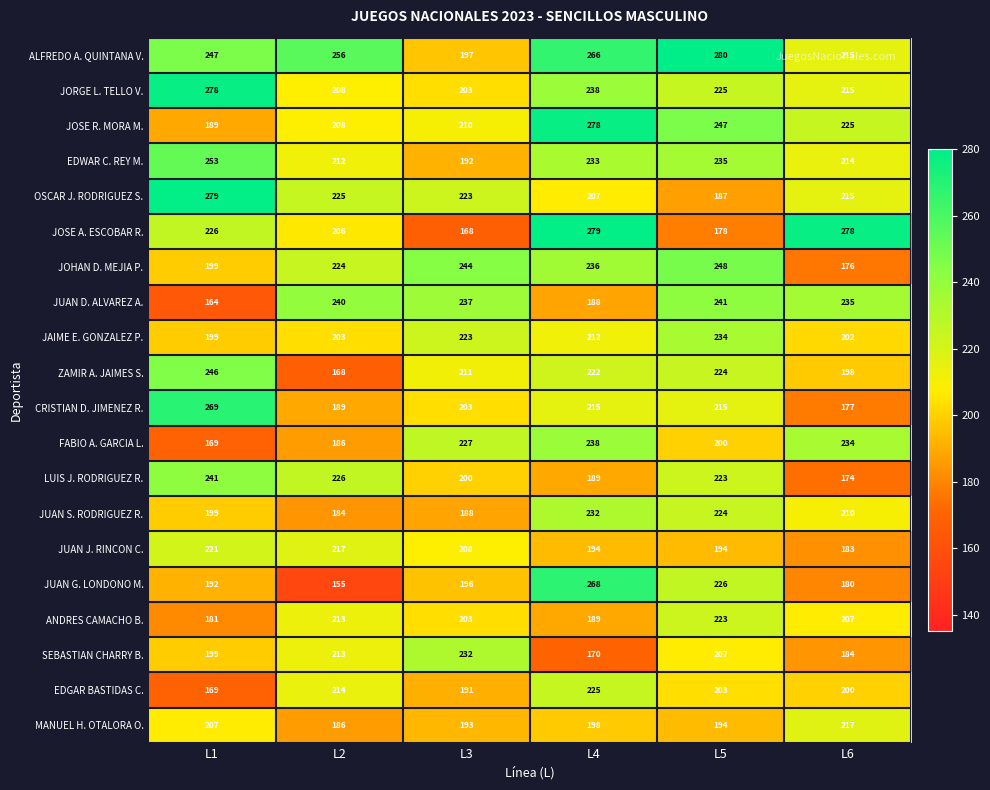

Is it true that JOSE R. MORA M. equals 295 at L6?

False